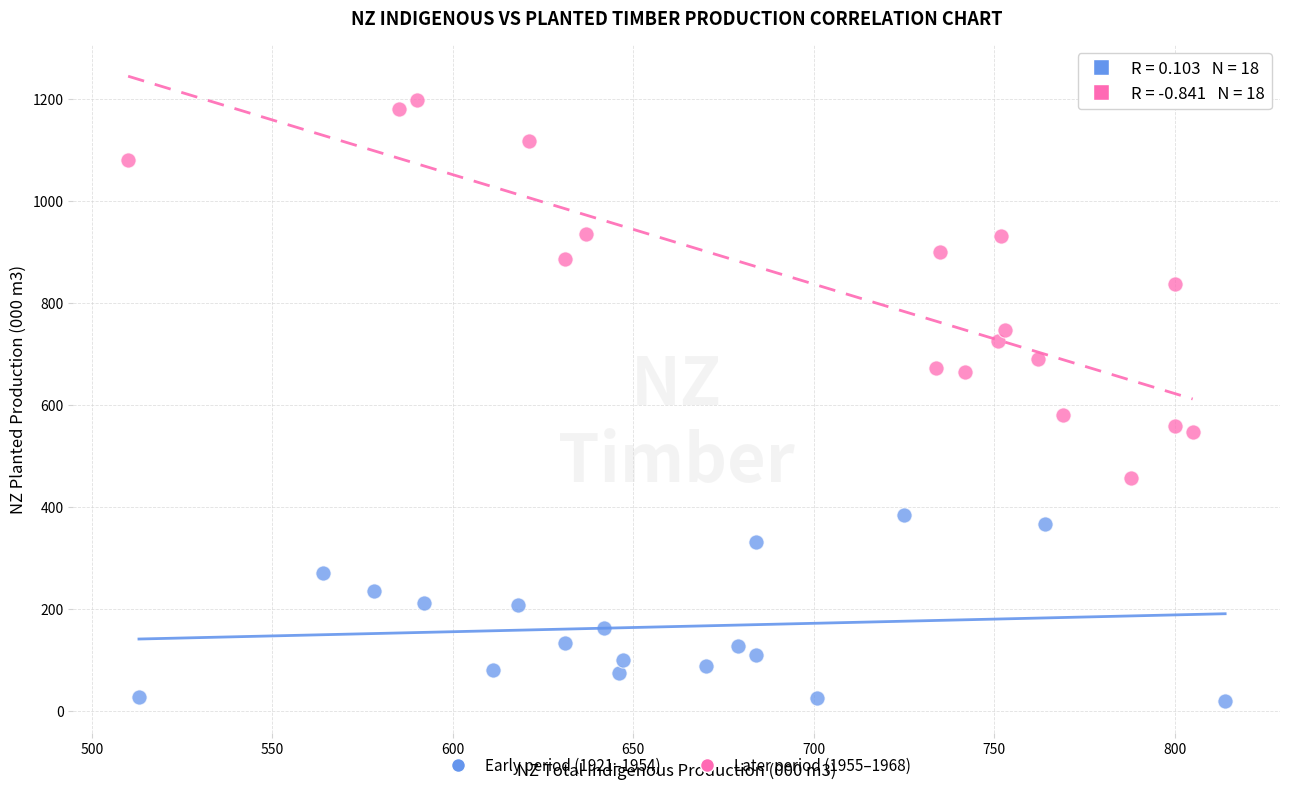

Which series contains the lowest Y value?

Early period (1921–1954)